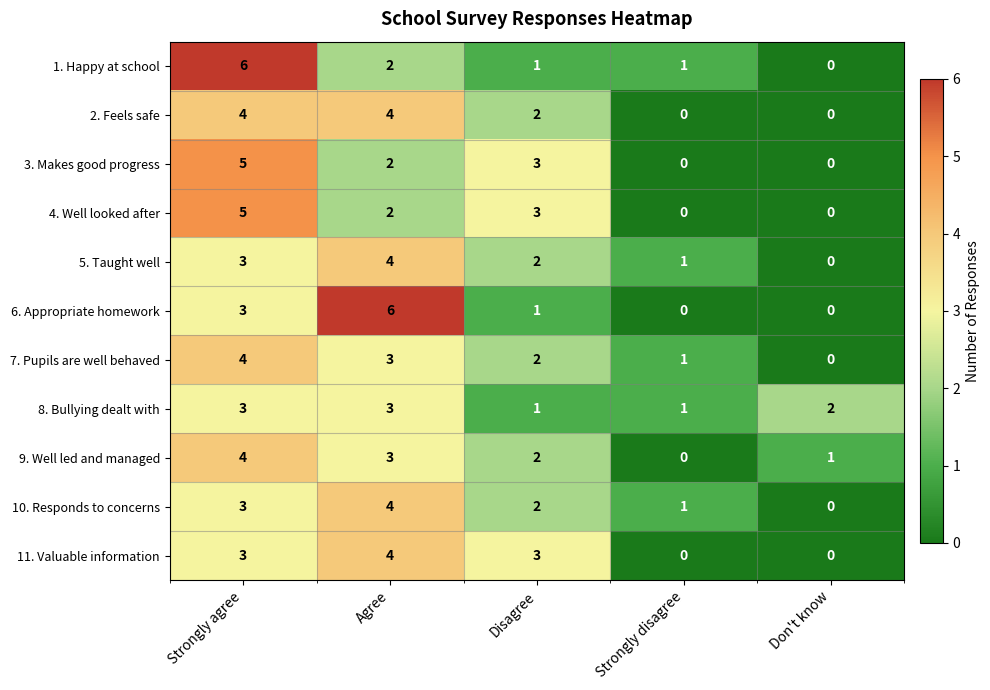

How many distinct data groups are displayed?

11